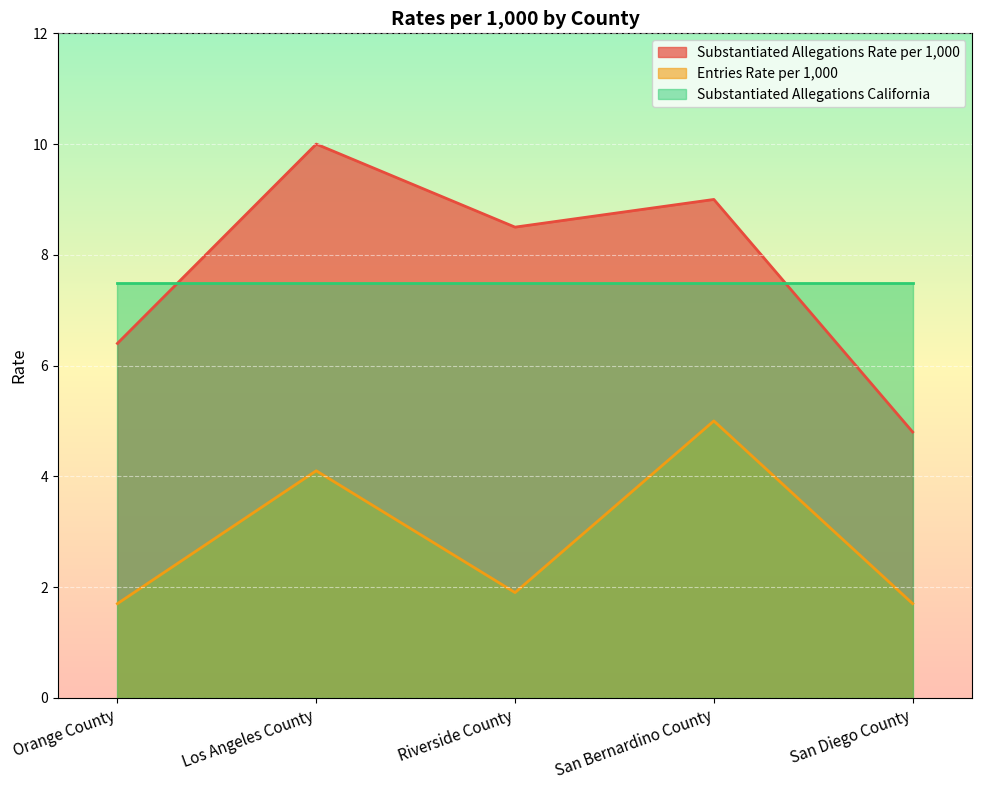

What is the difference between the maximum and second lowest values in the Entries Rate per 1,000 series?

3.3